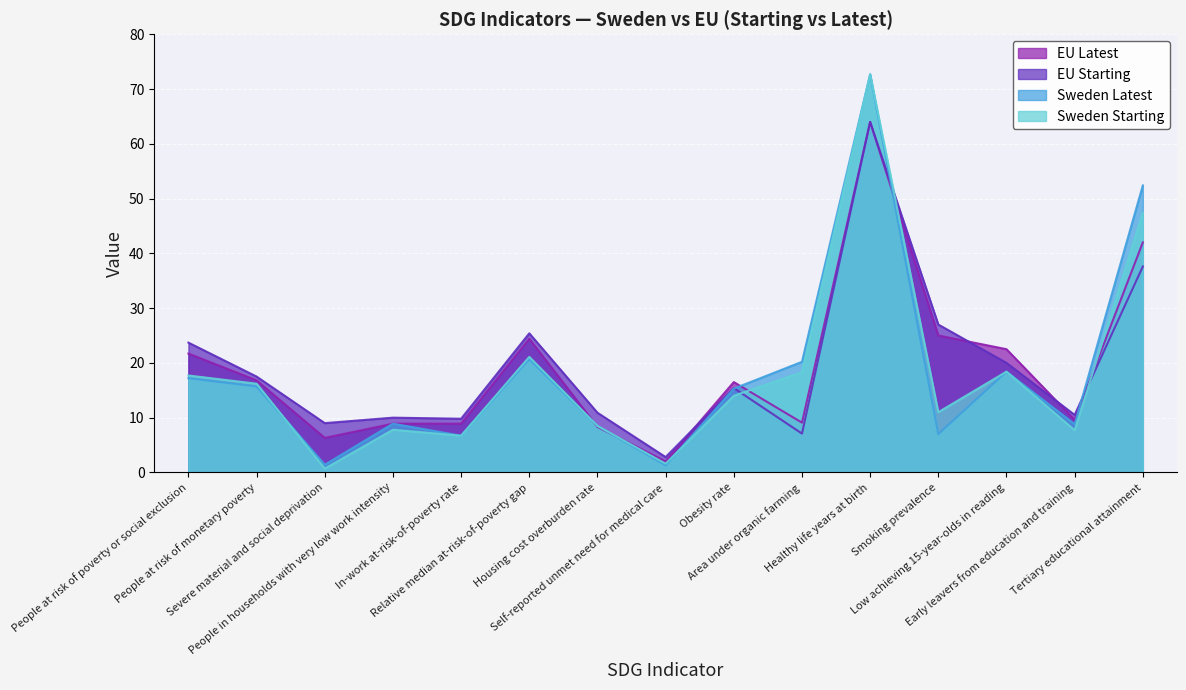

Rank the series by their maximum value, from highest to lowest.

Sweden Starting, Sweden Latest, EU Starting, EU Latest